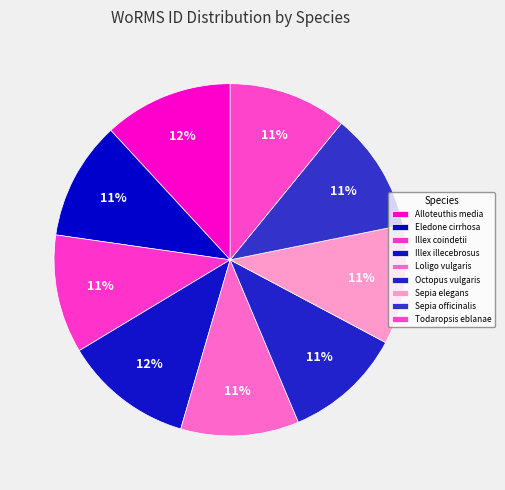

Is it true that Illex illecebrosus is 19% of the pie?

False